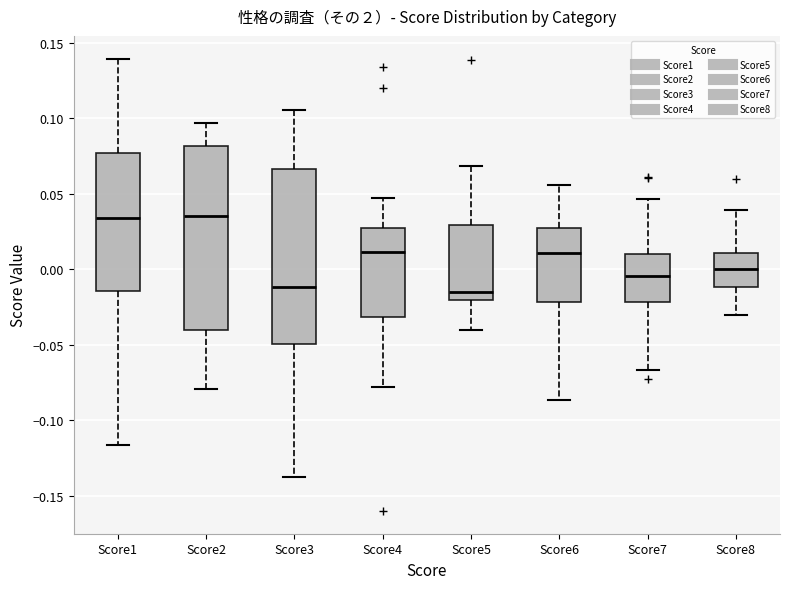

Comparing the boxes themselves (not the whiskers), which one is the tallest?

Score2